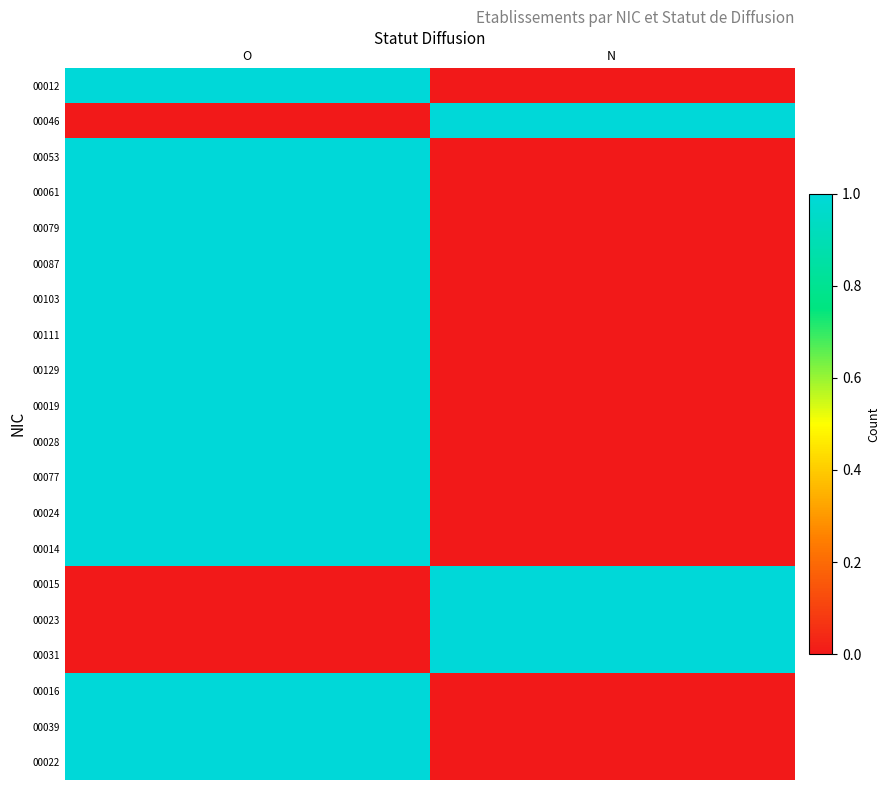

At O, list the series in order from smallest to largest.

00046, 00015, 00023, 00031, 00012, 00053, 00061, 00079, 00087, 00103, 00111, 00129, 00019, 00028, 00077, 00024, 00014, 00016, 00039, 00022